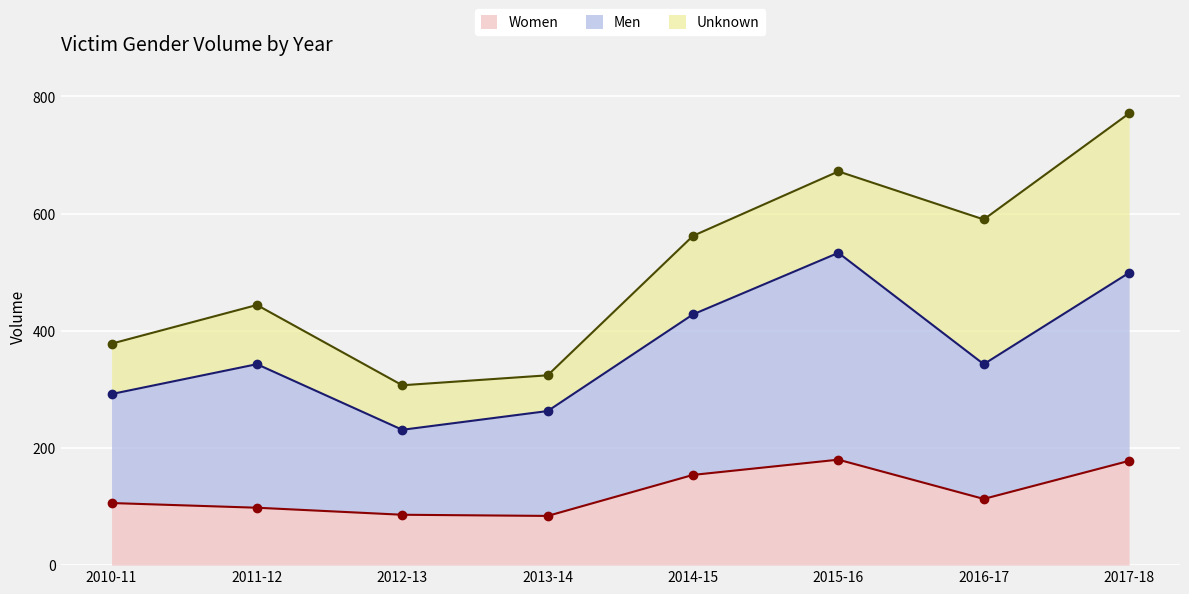

At which label does Women first exceed 113?

2014-15